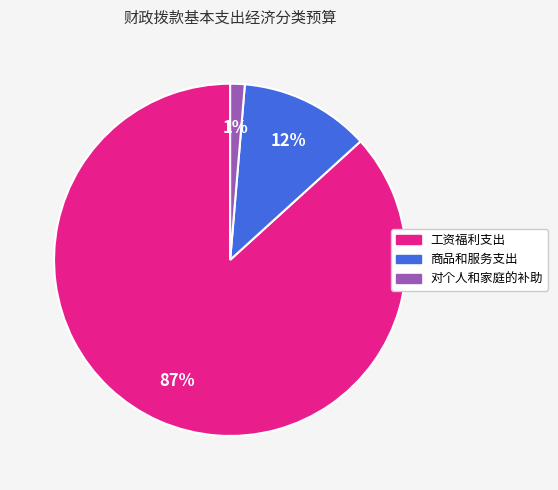

Count the number of slices in the pie.

3